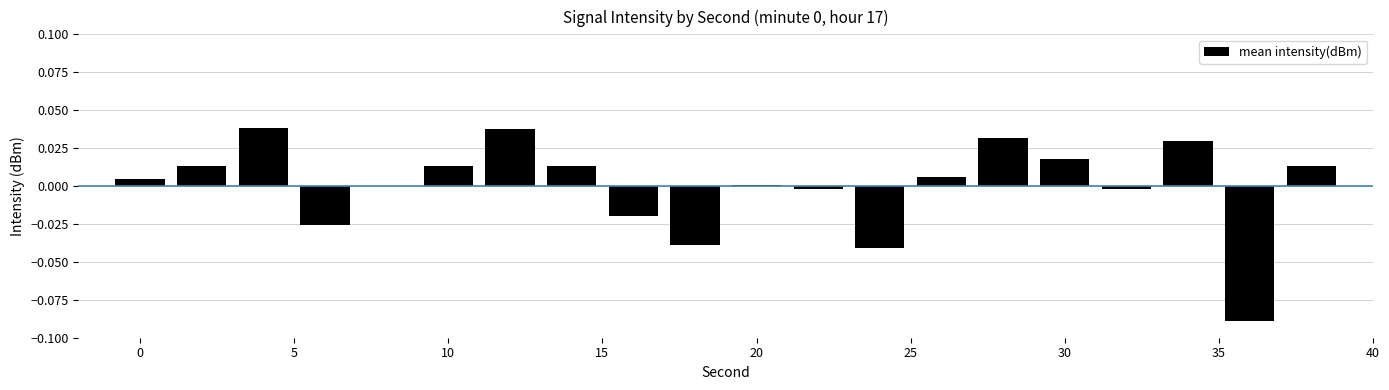

How many categories are shown in the chart?

20